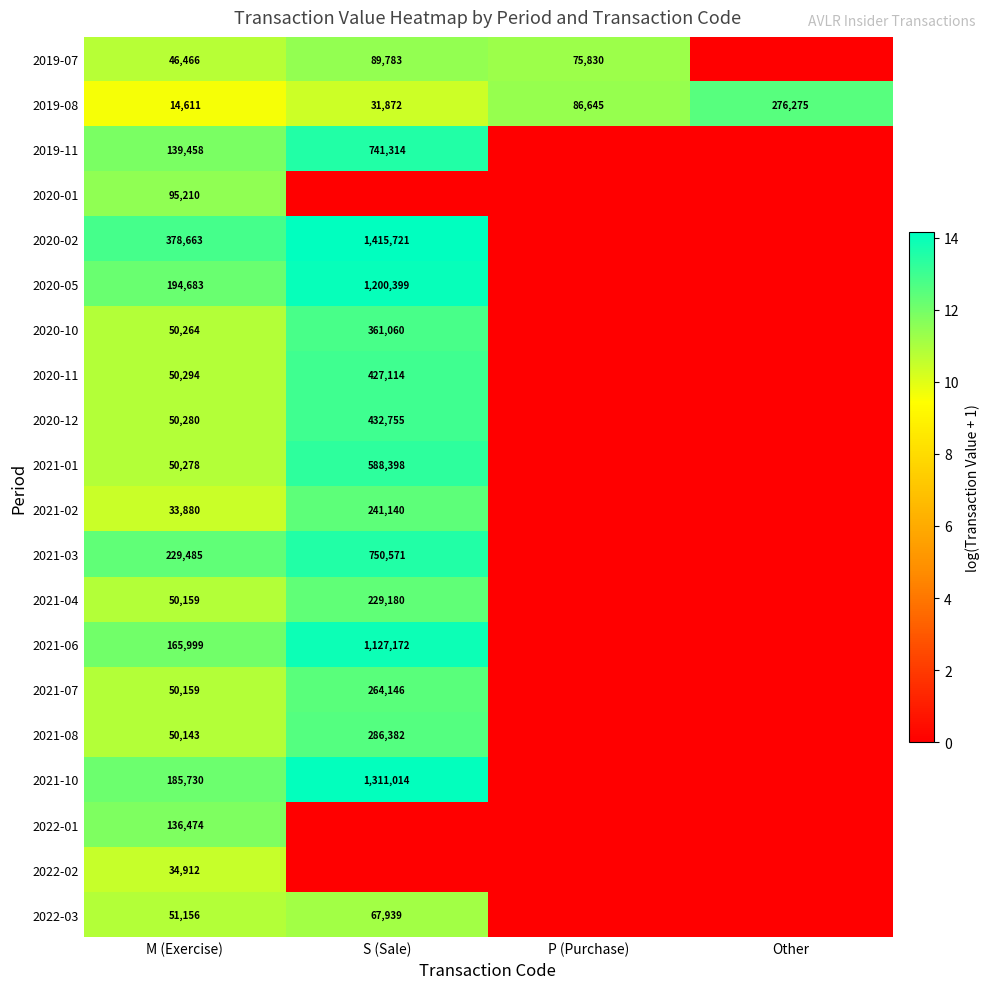

Is the value of 2020-05 at S (Sale) greater than the value of 2021-08 at M (Exercise)?

Yes